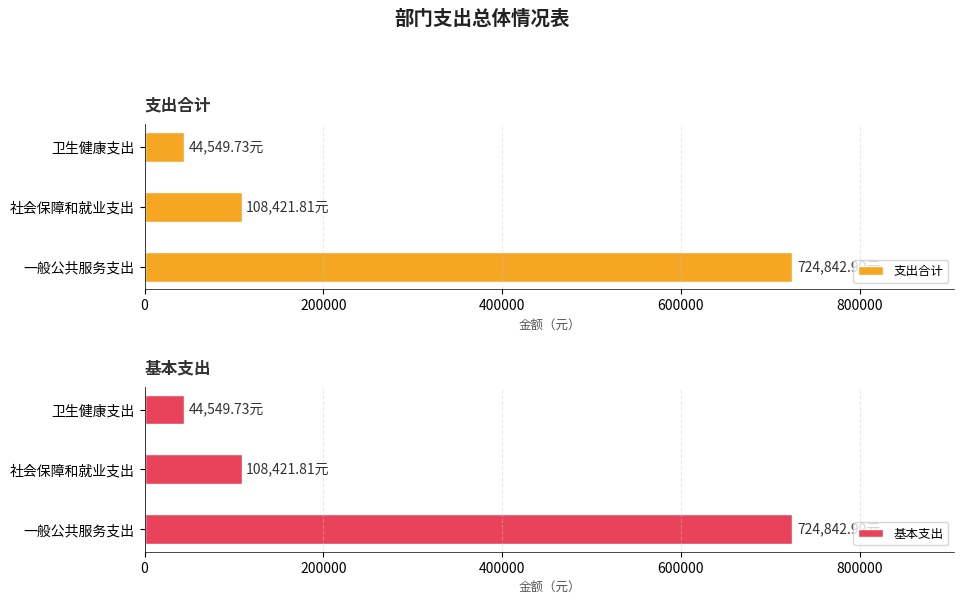

At which label is 支出合计 closest to 384696?

社会保障和就业支出